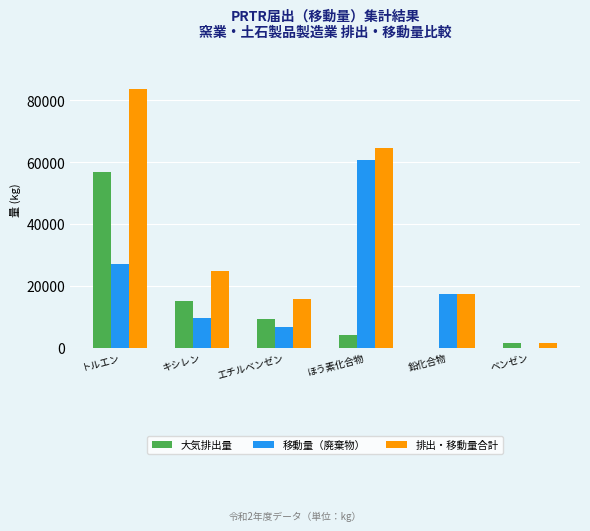

How many groups of bars are there?

6